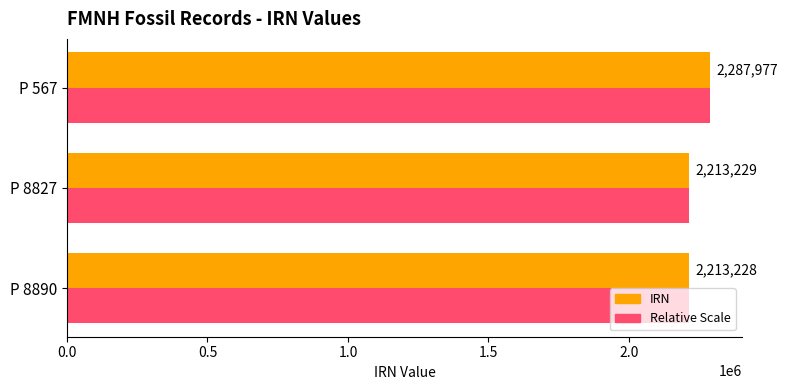

Where is IRN nearest to the value 2250602?

P 8827